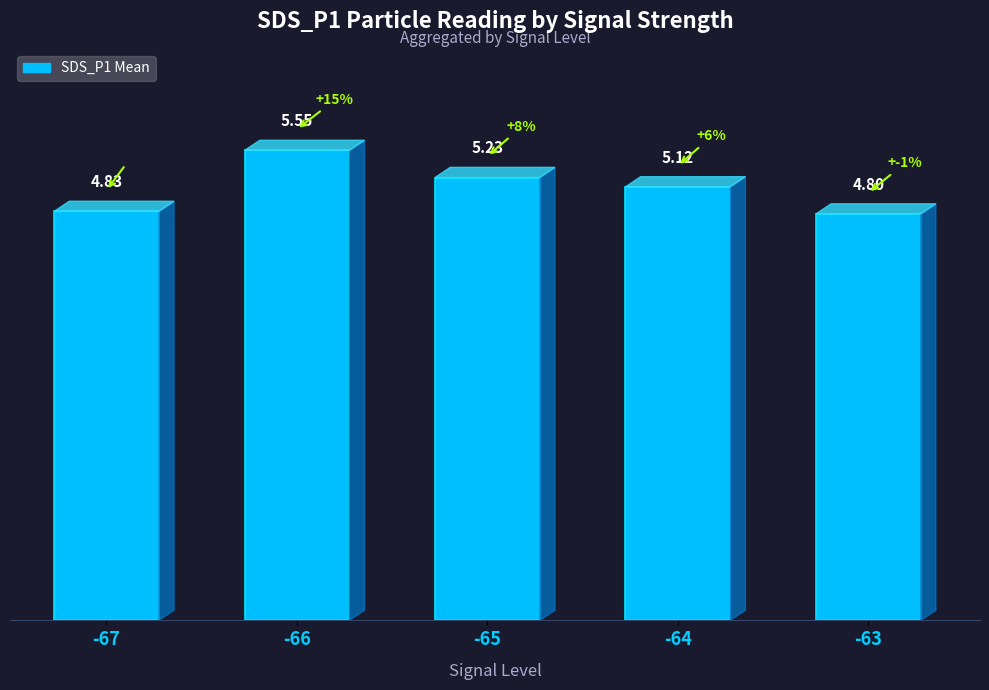

True or false: the data shows 7.5 at -63.

False